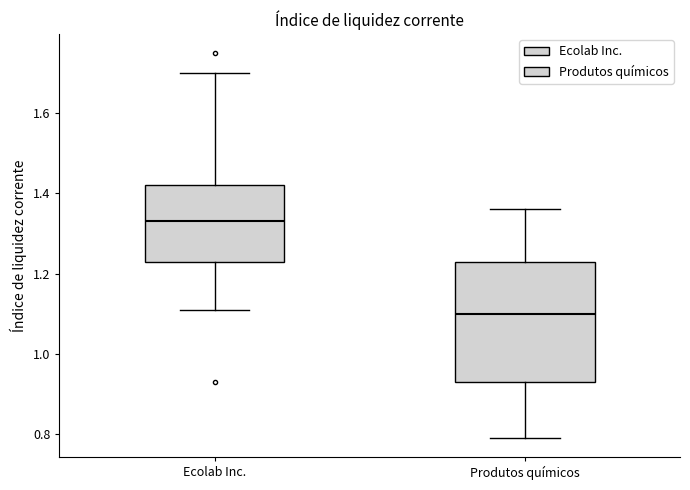

Which box has the lowest median line?

Produtos químicos